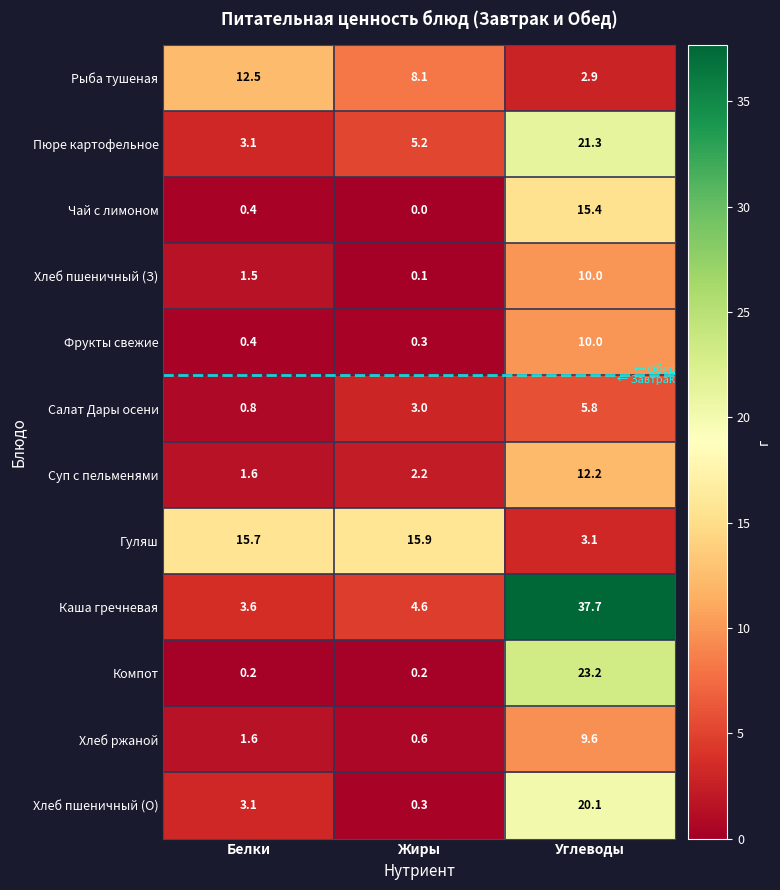

Is it true that Компот equals 0.2 at Жиры?

True